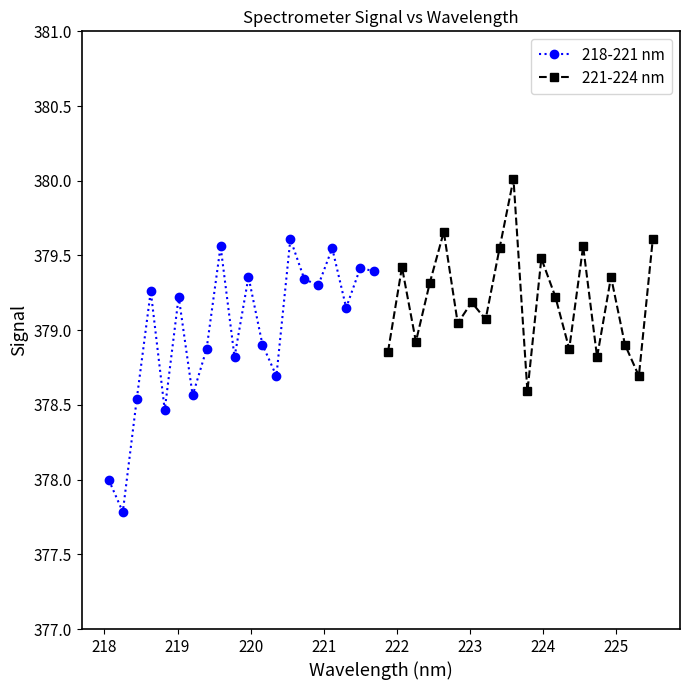

What is the highest value of the 218-221 nm series?

379.6